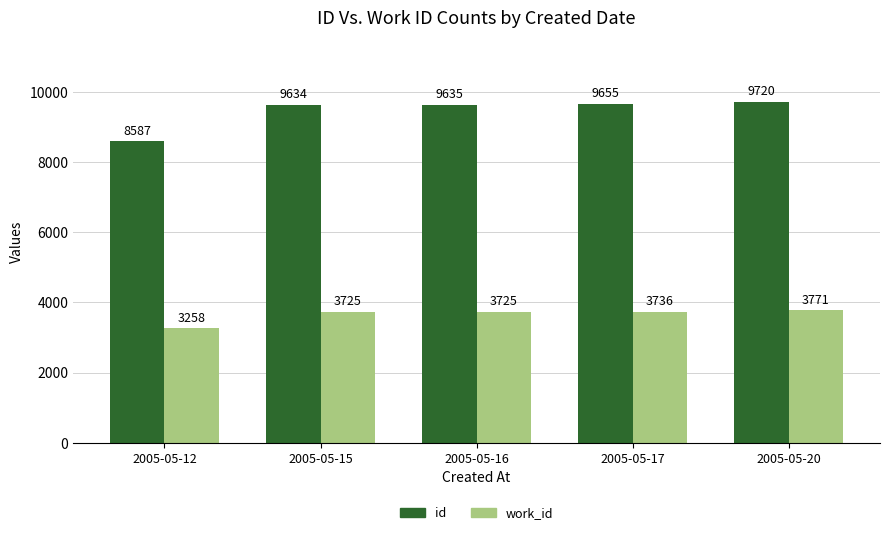

True or false: id has a value of 9655 at 2005-05-17.

True